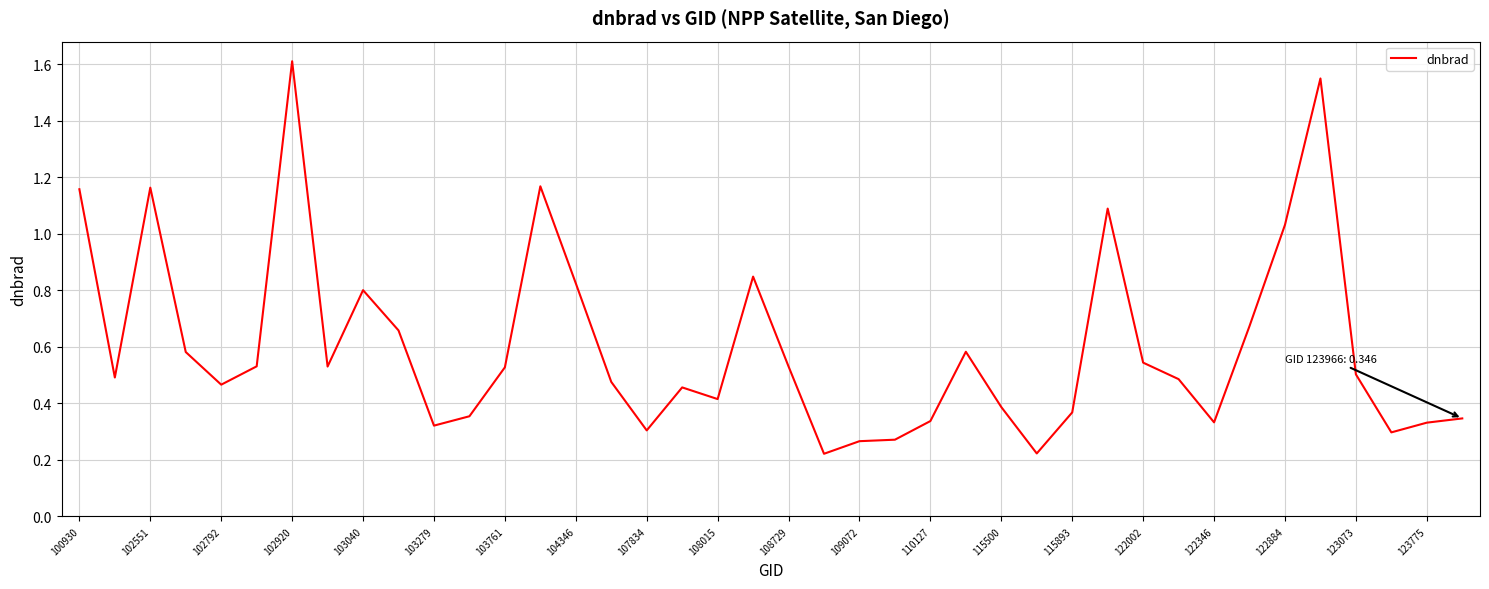

What is the greatest value displayed?

1.6